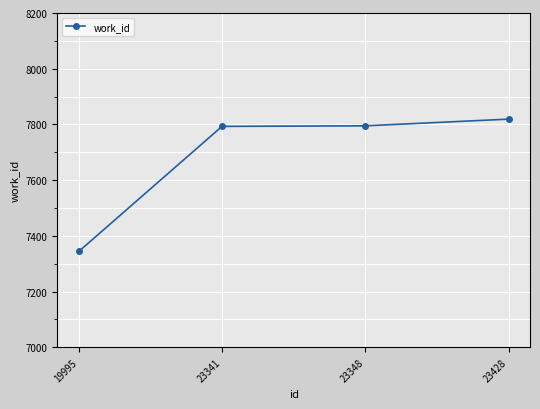

What is the value of the 4th point from the left?

7819